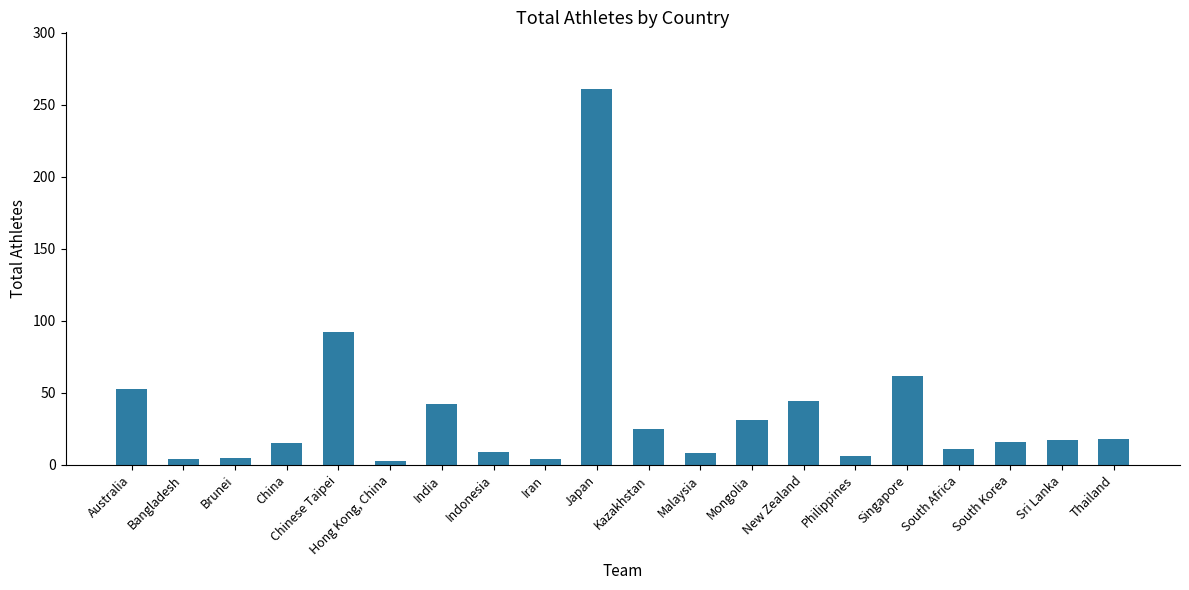

Which label corresponds to the largest value in the chart?

Japan